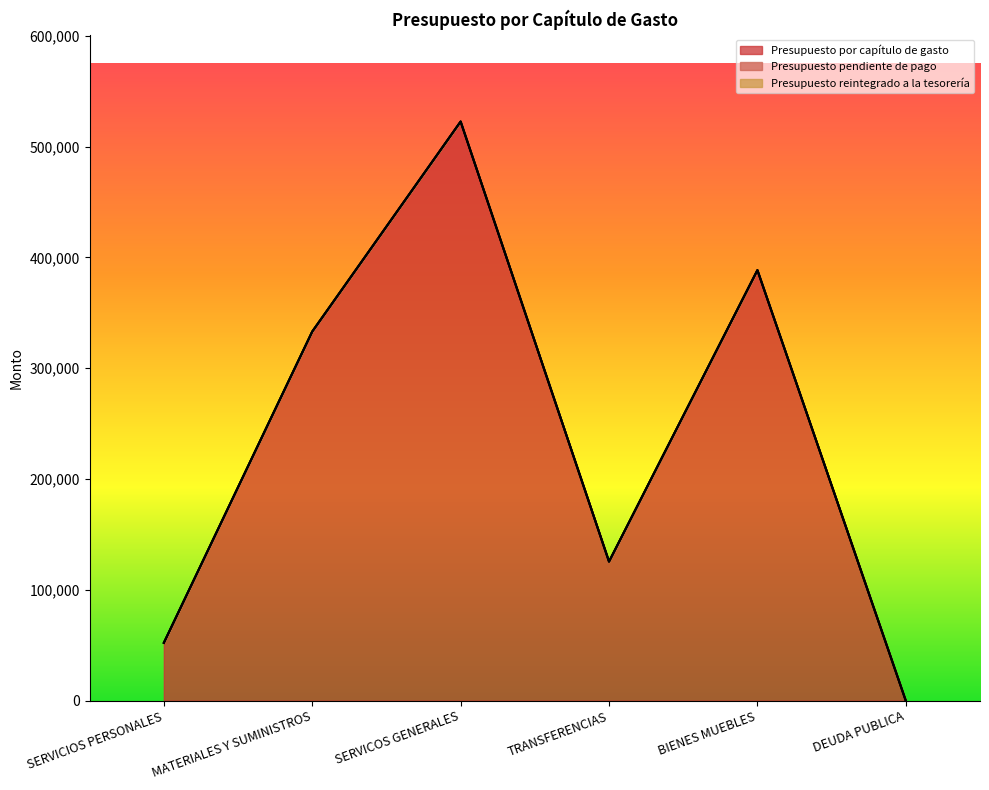

True or false: Presupuesto pendiente de pago has more than 1 points higher than both neighbors.

False